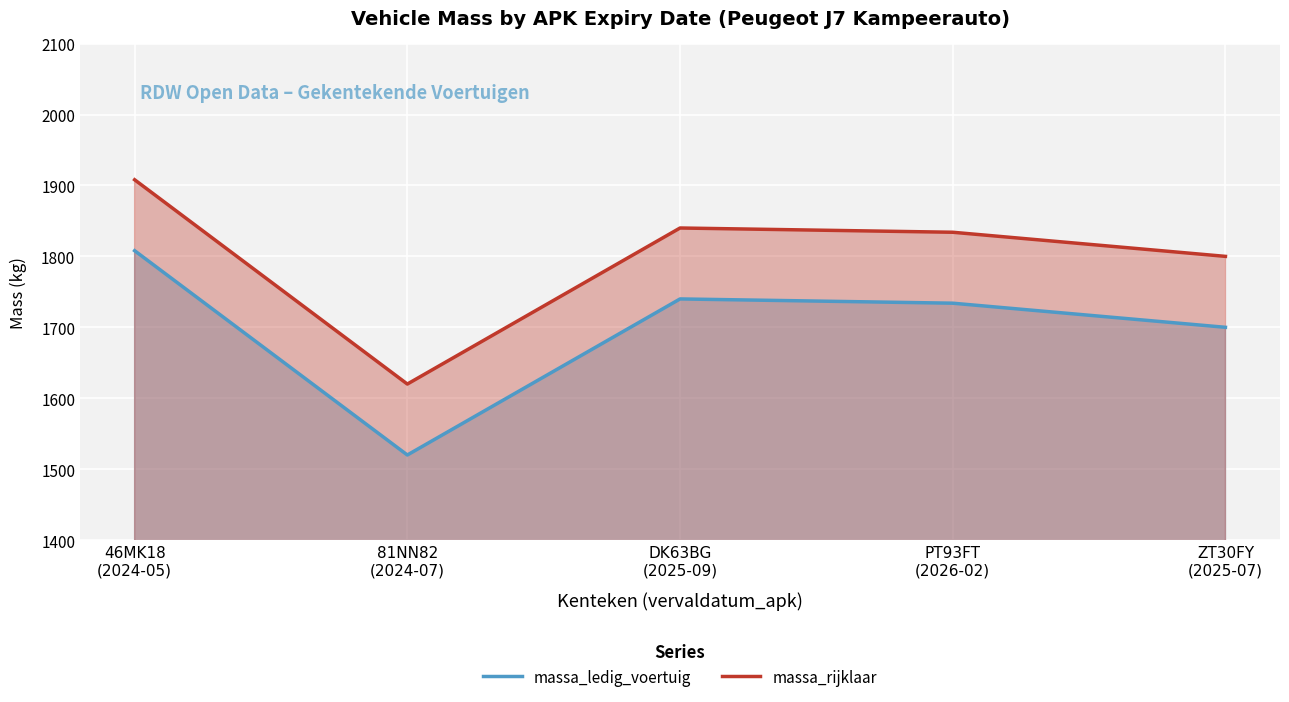

True or false: massa_rijklaar and massa_ledig_voertuig cross at least once.

False